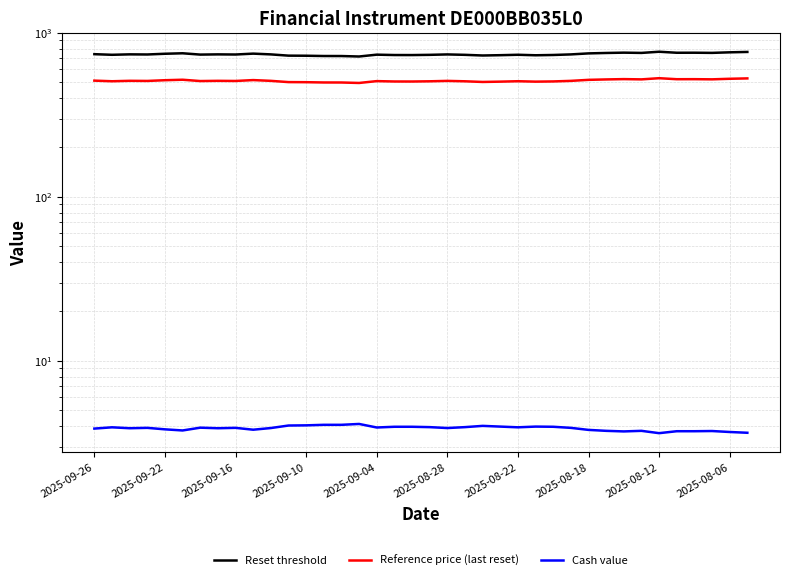

Reading left to right, what are all the values shown in this chart?

Reset threshold: 741.6	735.2	739.7	738.4	746.0	751.0	737.3	739.5	738.1	747.3	739.4	726.5	725.5	722.7	722.4	717.8	736.6	732.8	732.4	734.7	739.0	734.8	728.0	731.2	735.5	730.3	733.3	739.2	749.8	754.2	757.6	754.8	767.4	756.6	757.0	755.2	761.2	765.2
Reference price (last reset): 511.5	507.0	510.1	509.2	514.5	517.9	508.4	510.0	509.0	515.4	509.9	501.0	500.4	498.4	498.2	495.0	508.0	505.4	505.1	506.7	509.6	506.7	502.0	504.3	507.2	504.2	505.7	509.8	517.1	520.2	522.5	520.6	529.2	521.8	522.0	520.8	524.9	527.8
Cash value: 3.9	3.9	3.9	3.9	3.8	3.8	3.9	3.9	3.9	3.8	3.9	4.0	4.0	4.1	4.1	4.1	3.9	4.0	4.0	3.9	3.9	3.9	4.0	4.0	3.9	4.0	4.0	3.9	3.8	3.7	3.7	3.7	3.6	3.7	3.7	3.7	3.7	3.6